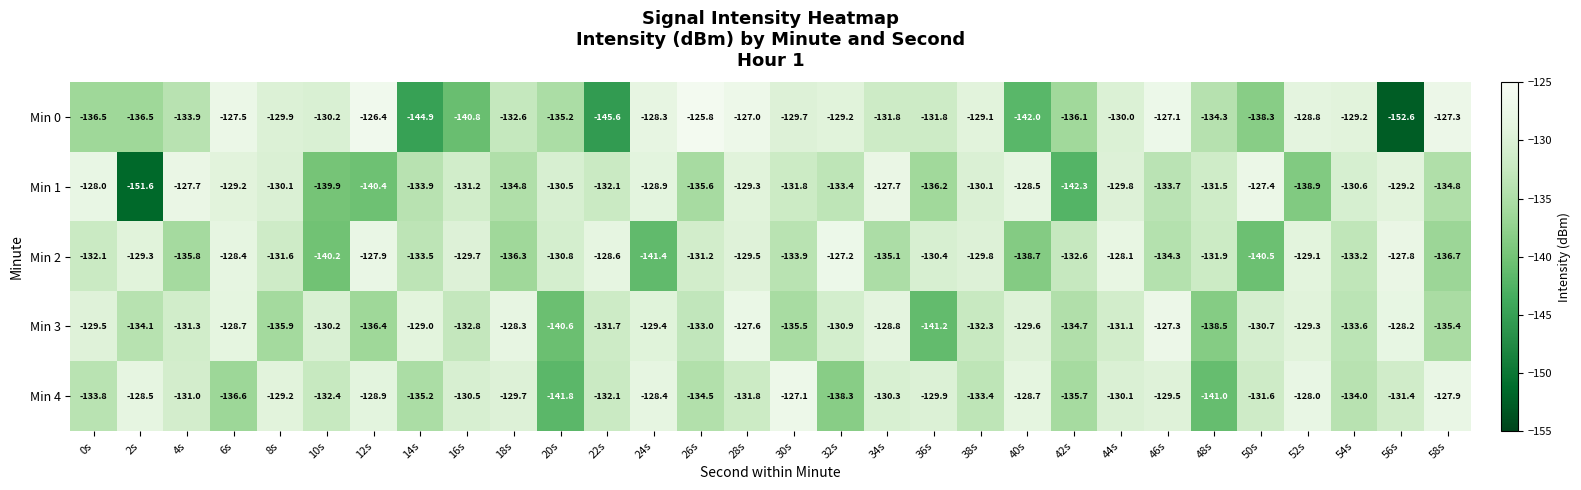

At which label is Min 1 closest to -139?

52s